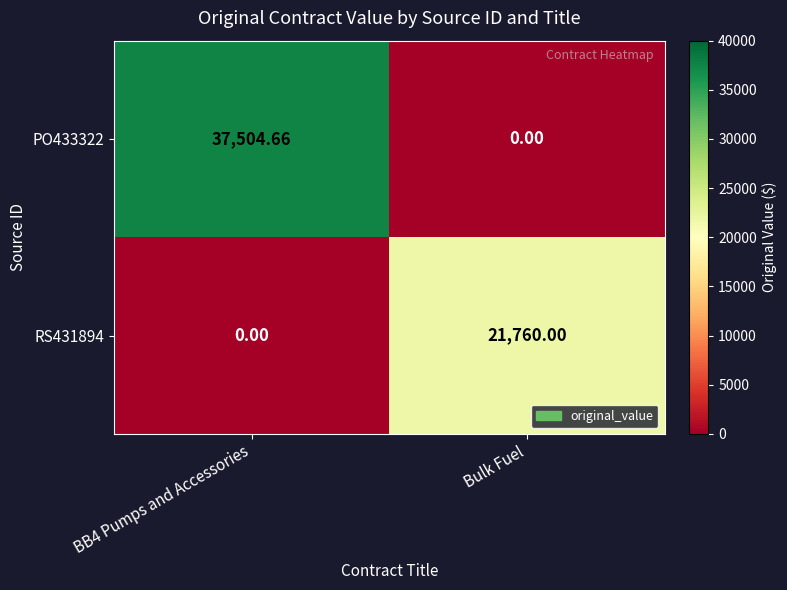

Is the value of RS431894 at Bulk Fuel greater than the value of PO433322 at BB4 Pumps and Accessories?

No